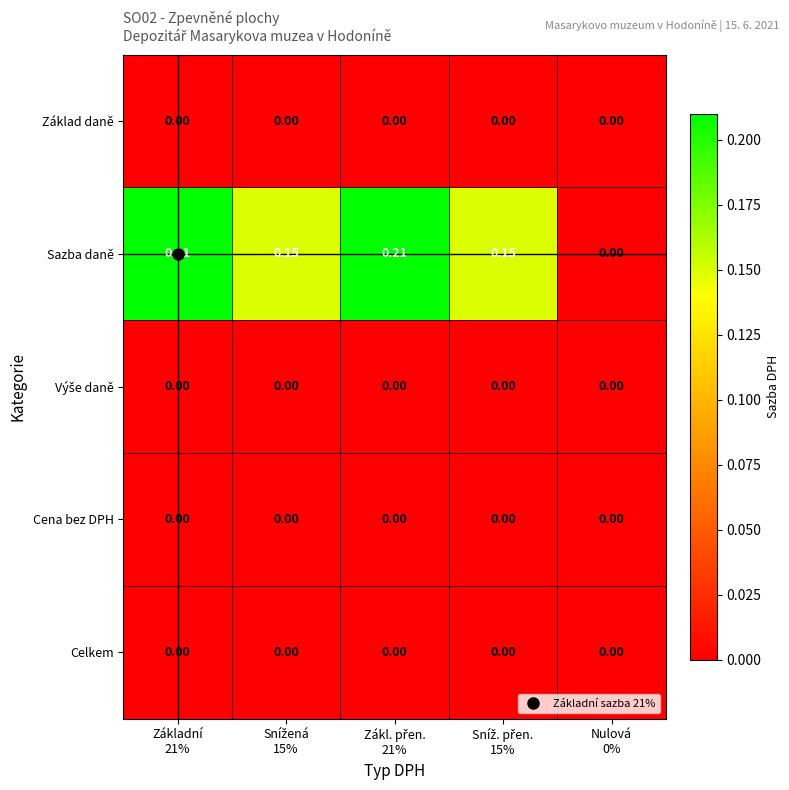

Which series has the largest range (max minus min)?

Sazba daně